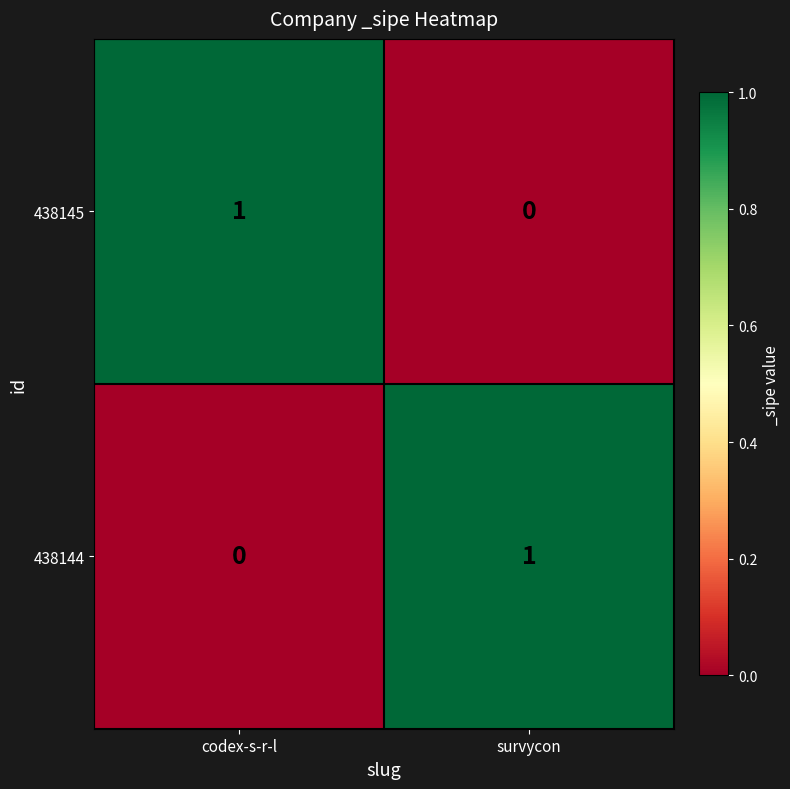

Reading left to right, list all the values displayed in this chart.

438145: codex-s-r-l=1	survycon=0
438144: codex-s-r-l=0	survycon=1